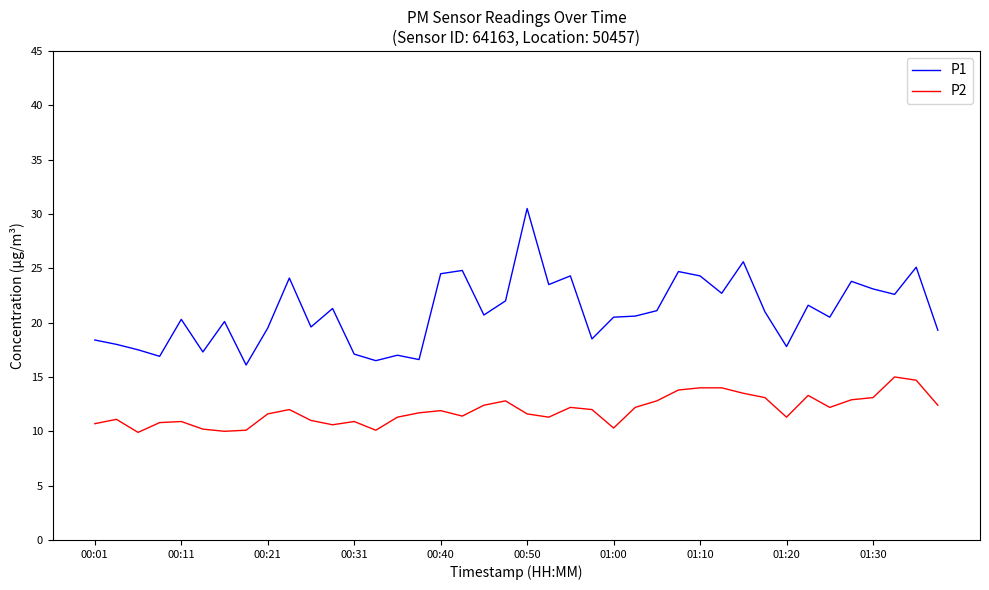

Which series has the largest range (max minus min)?

P1